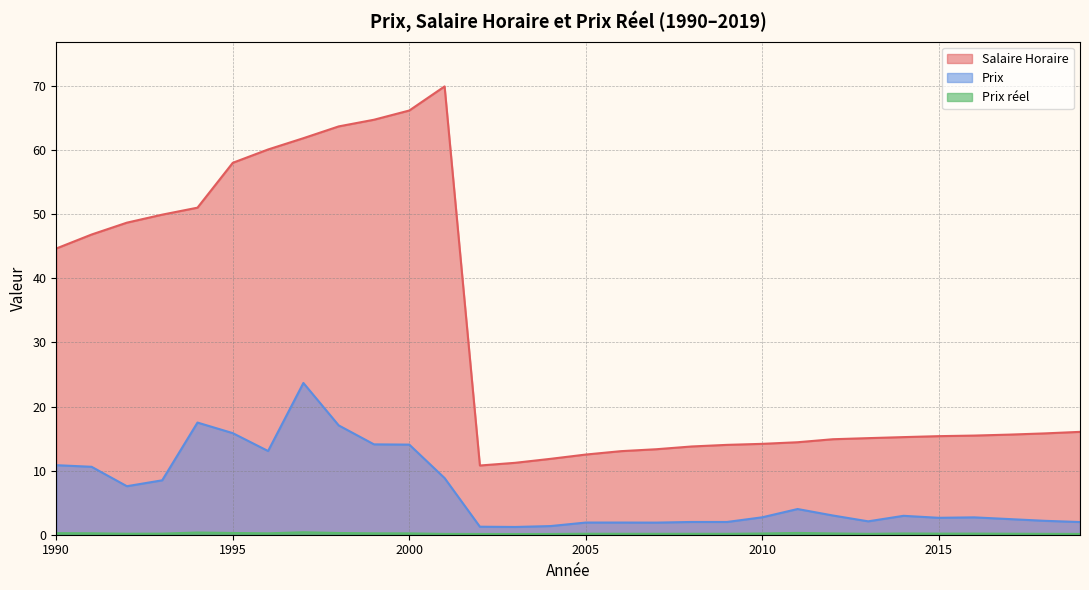

True or false: Prix and Salaire Horaire intersect in this chart.

False